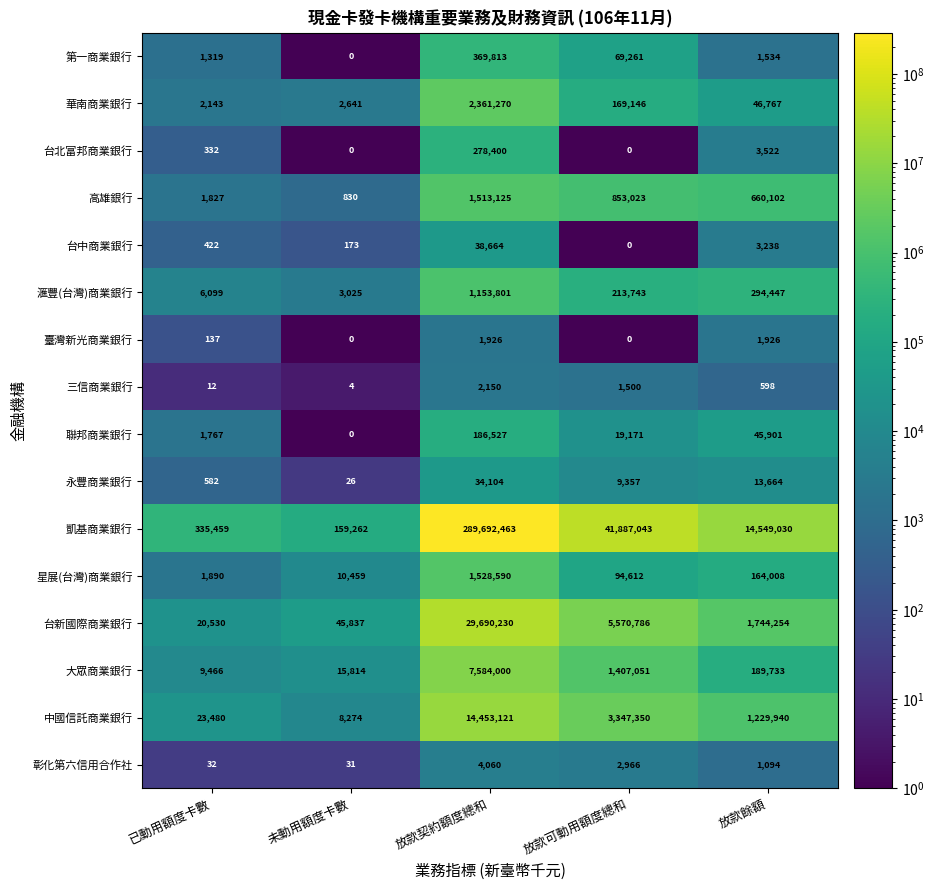

What is the total value across all series at 放款可動用額度總和?

53645009